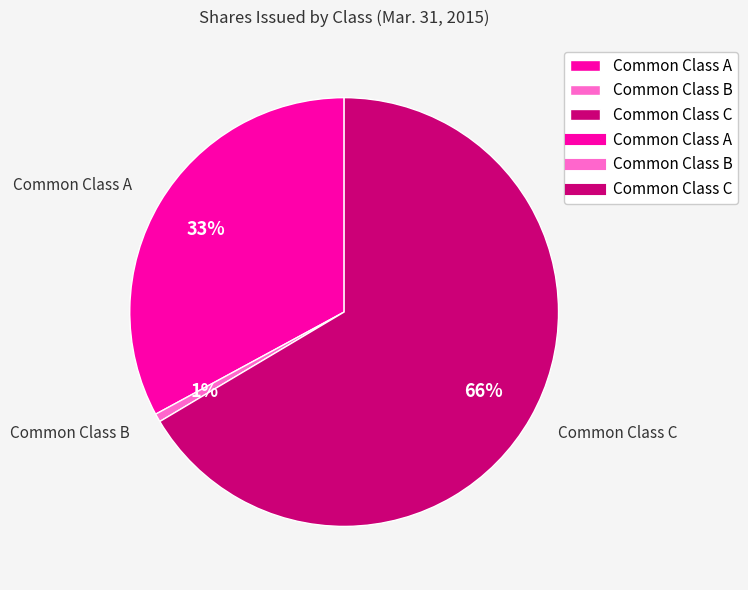

Is it true that Common Class A is 33% of the pie?

True